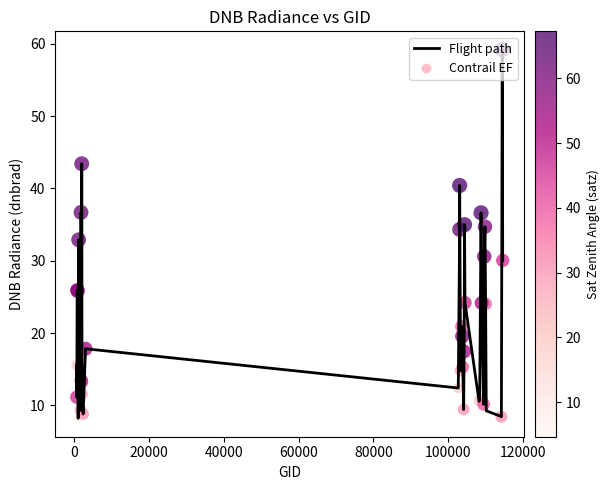

What is the maximum value shown in the chart?

59.2